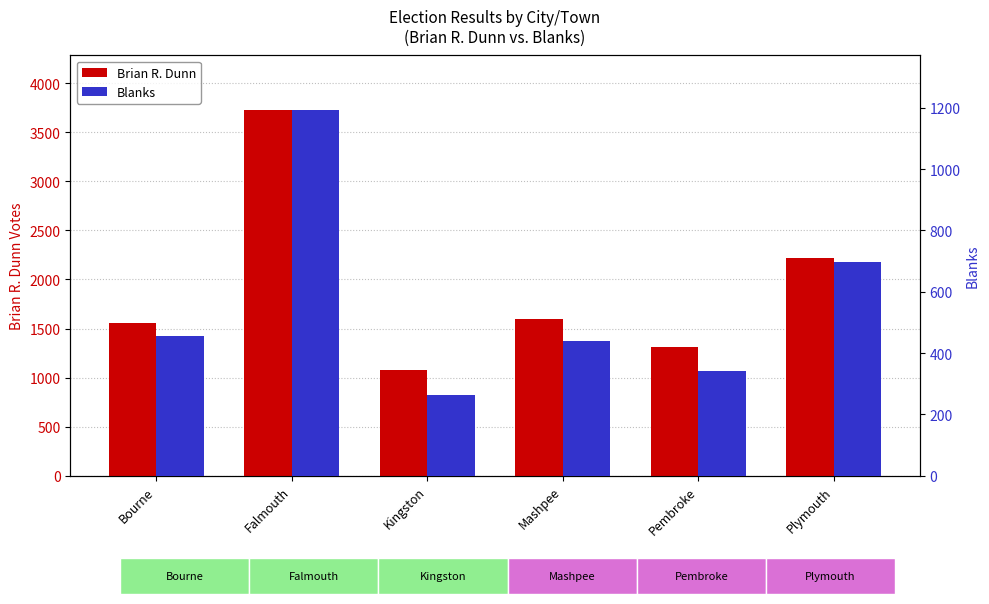

What are all the series names shown in the legend?

Brian R. Dunn, Blanks